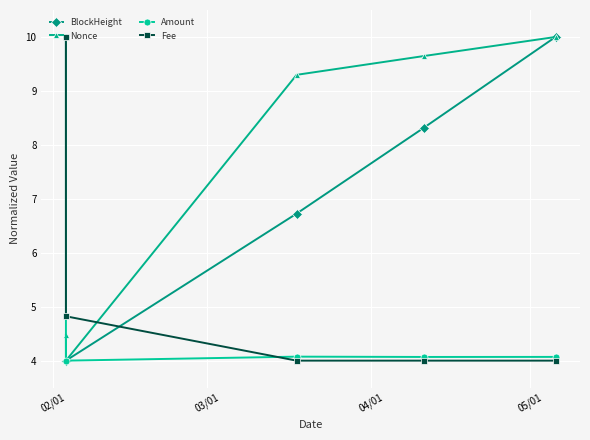

What are all the series names shown in the legend?

BlockHeight, Nonce, Amount, Fee